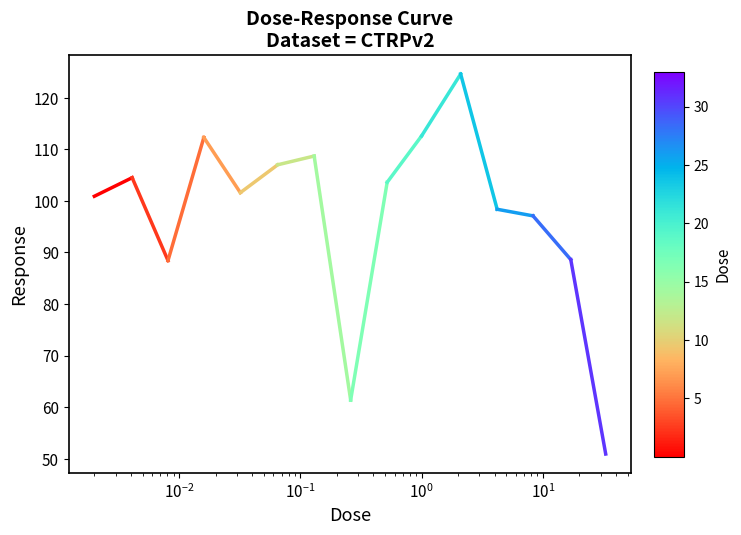

What is the difference between the maximum and minimum values?

73.7